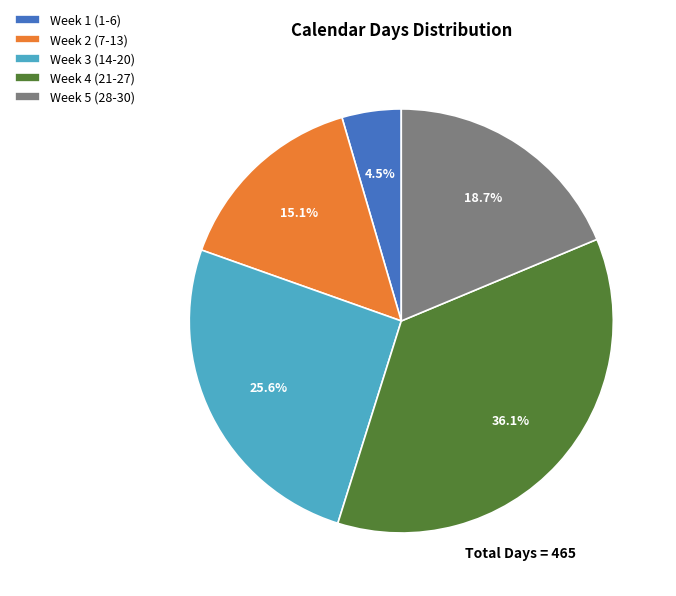

Count the number of slices in the pie.

5